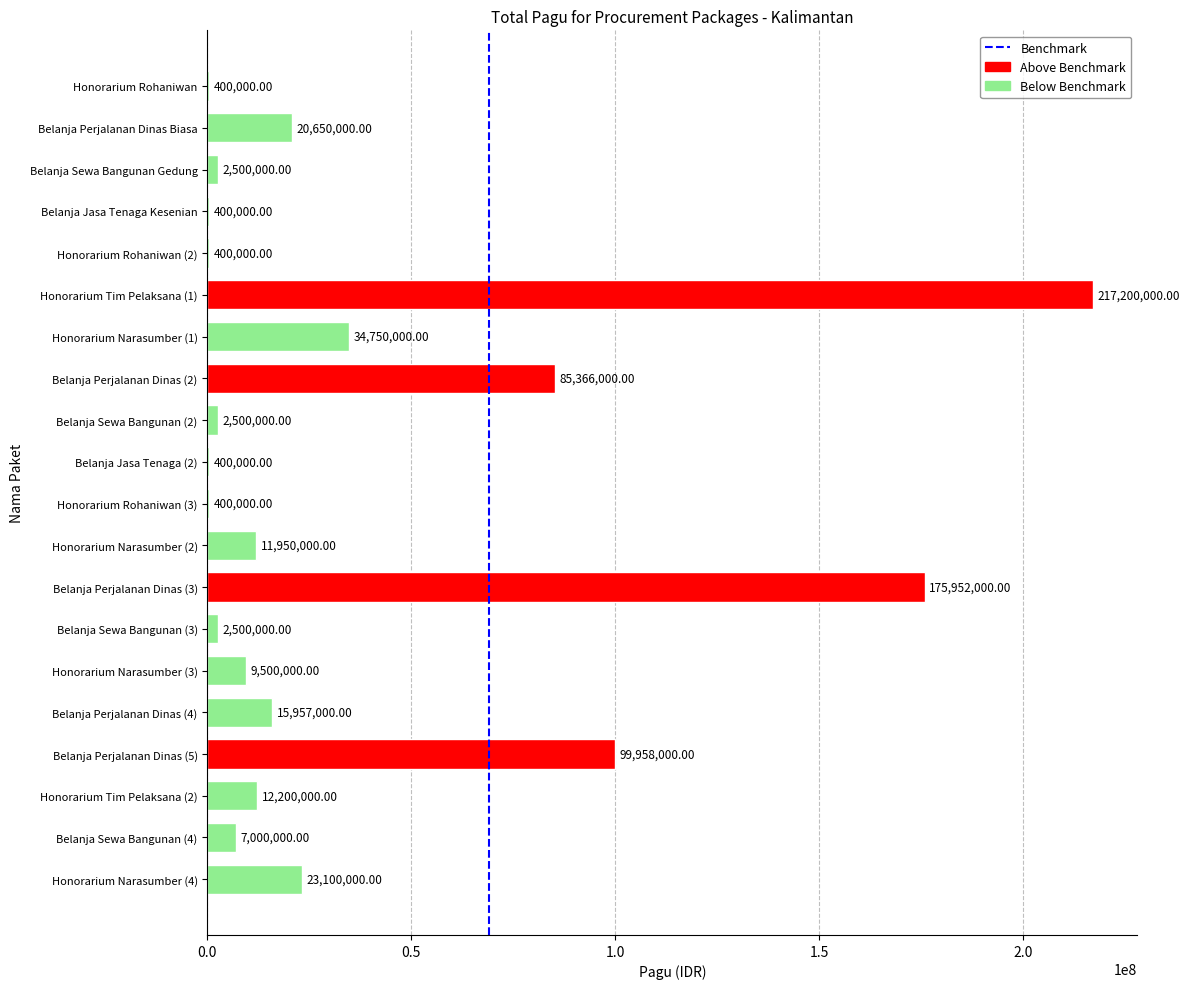

What is the sum of all values?

723083000